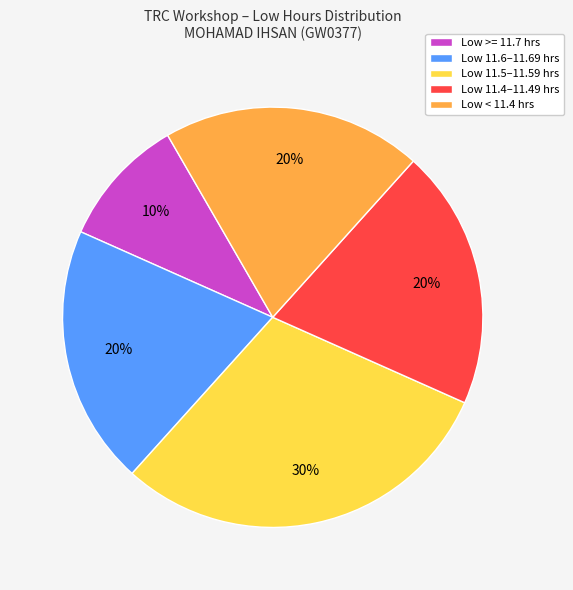

Is it true that Low 11.5–11.59 hrs is 30% of the pie?

True